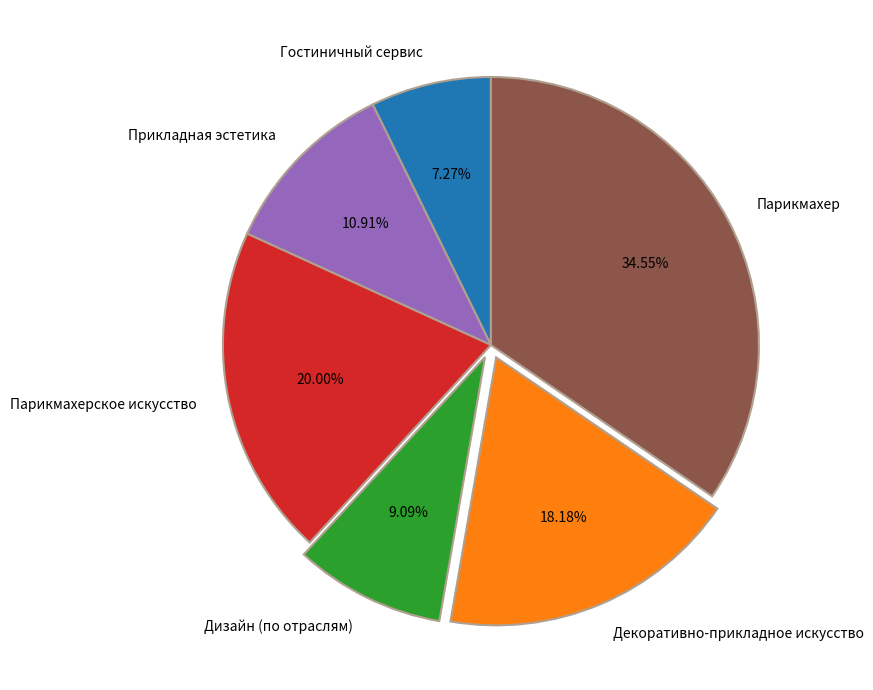

Rank the categories by value from highest to lowest.

Парикмахер, Парикмахерское искусство, Декоративно-прикладное искусство, Прикладная эстетика, Дизайн (по отраслям), Гостиничный сервис